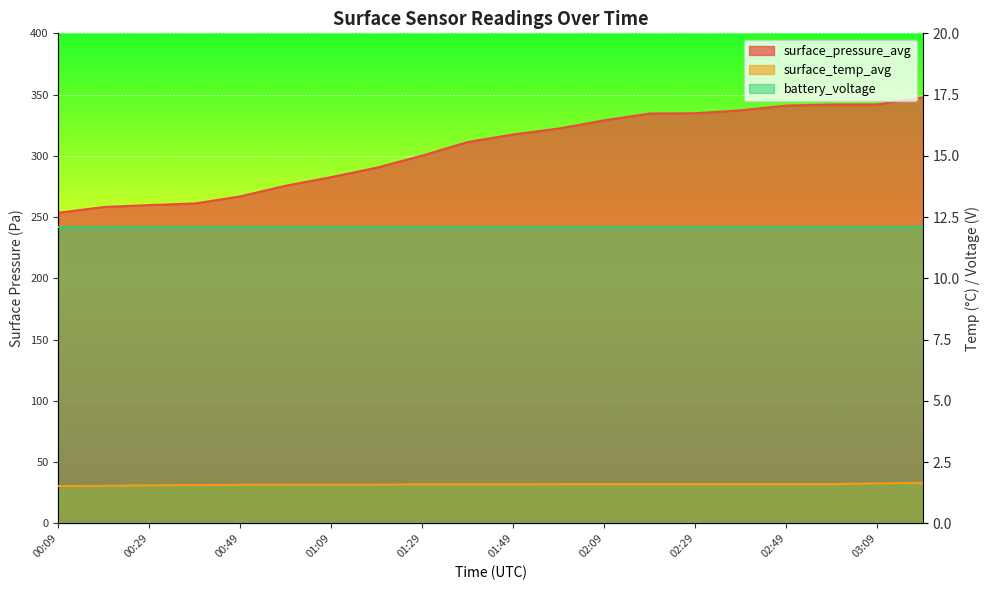

At which label does surface_pressure_avg reach its minimum?

00:09